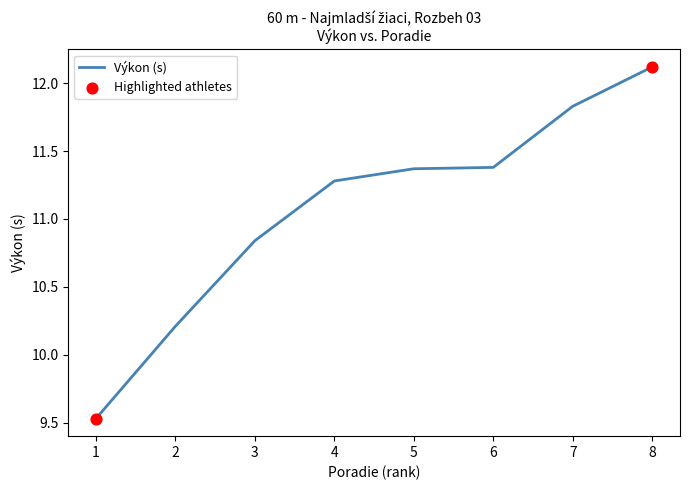

What is the change in value from 5 to 7?

+0.5